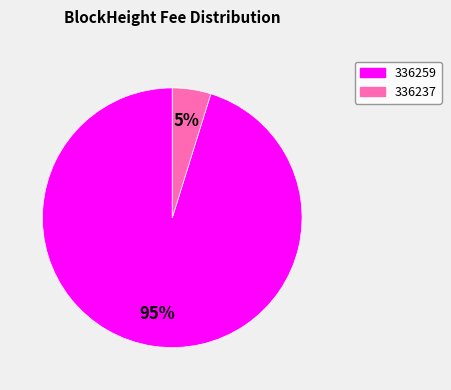

Combined, do 336237 and 336259 account for over 50%?

Yes